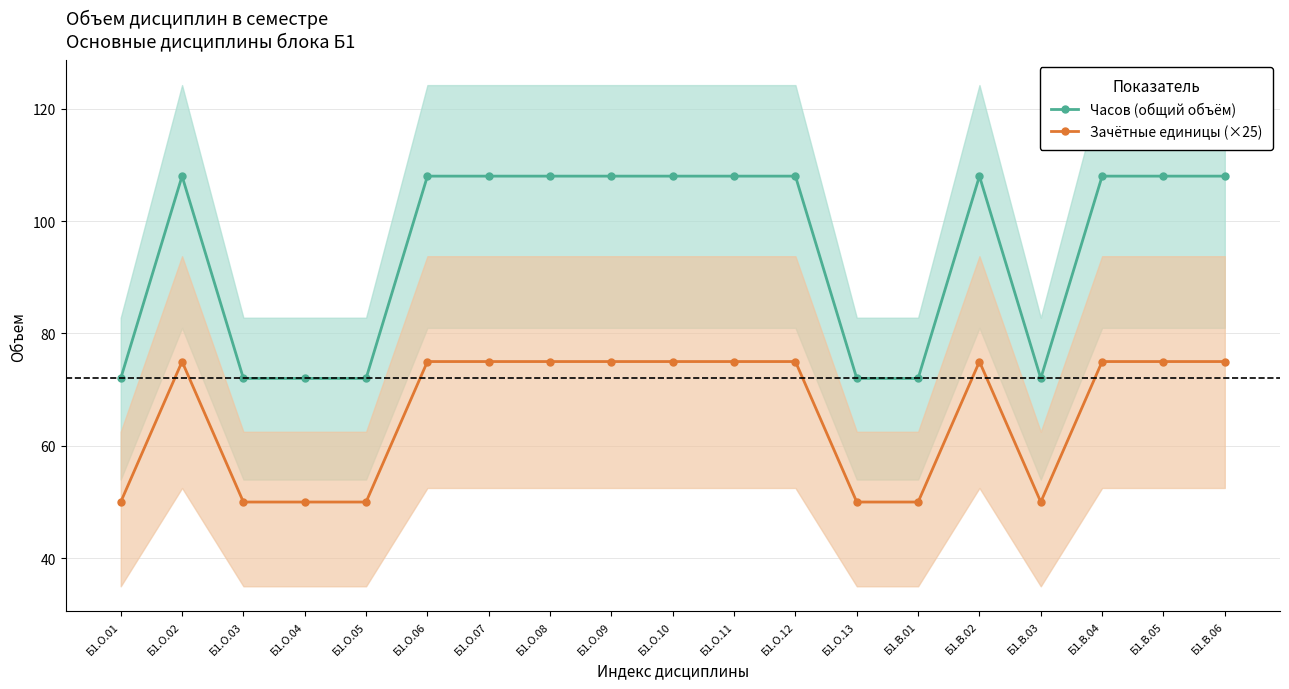

True or false: Зачётные единицы (×25) has more than 1 interior local peaks.

True